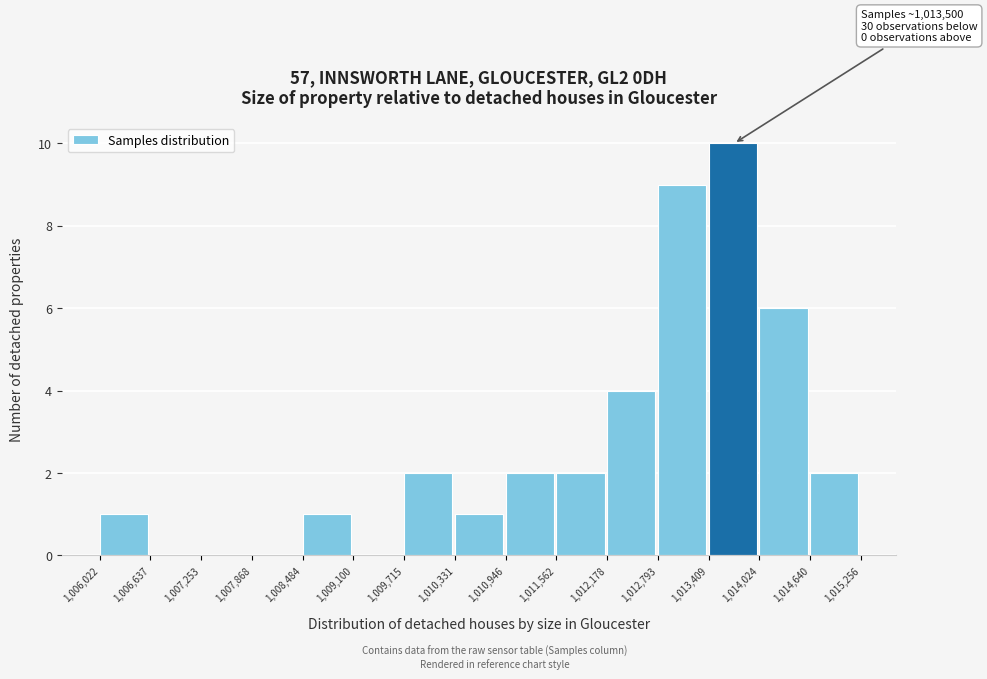

Over which range of the x-axis is the bar tallest?

1,013,409 to 1,014,024